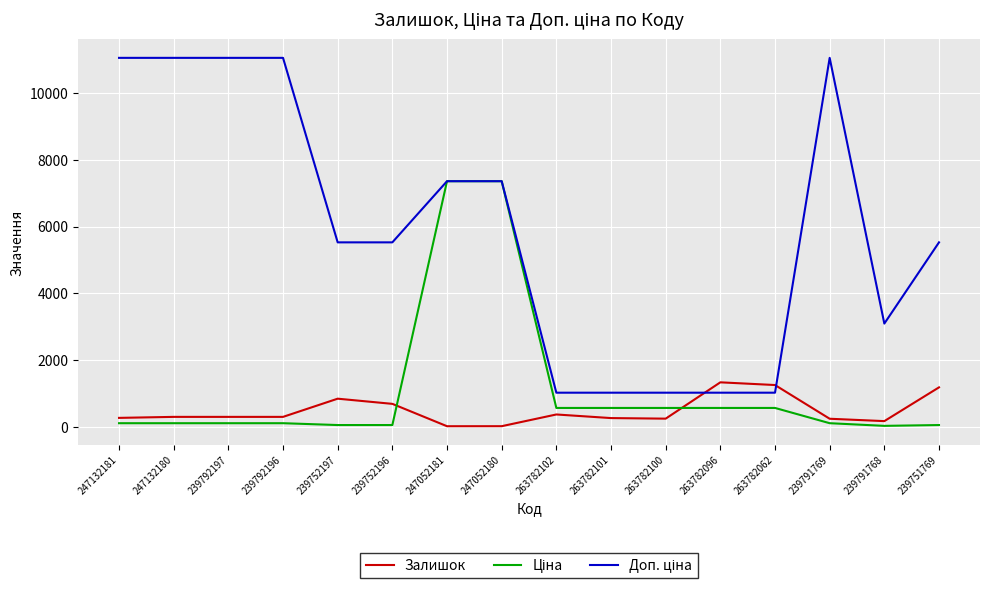

What is the difference between the highest and lowest values at 247052181?

7340.2